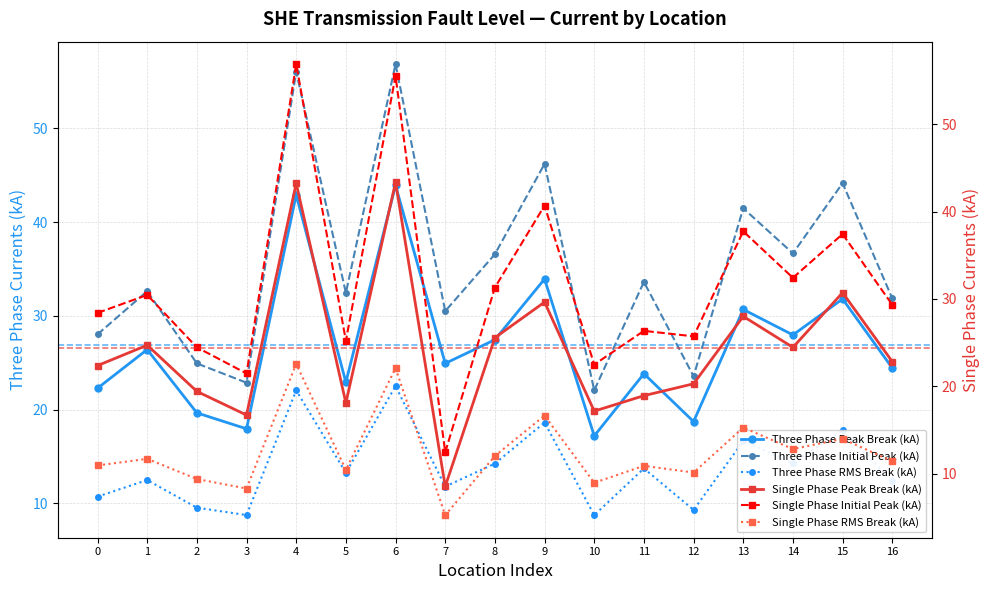

What are all the series names shown in the legend?

Three Phase Peak Break (kA), Three Phase Initial Peak (kA), Three Phase RMS Break (kA), Single Phase Peak Break (kA), Single Phase Initial Peak (kA), Single Phase RMS Break (kA)